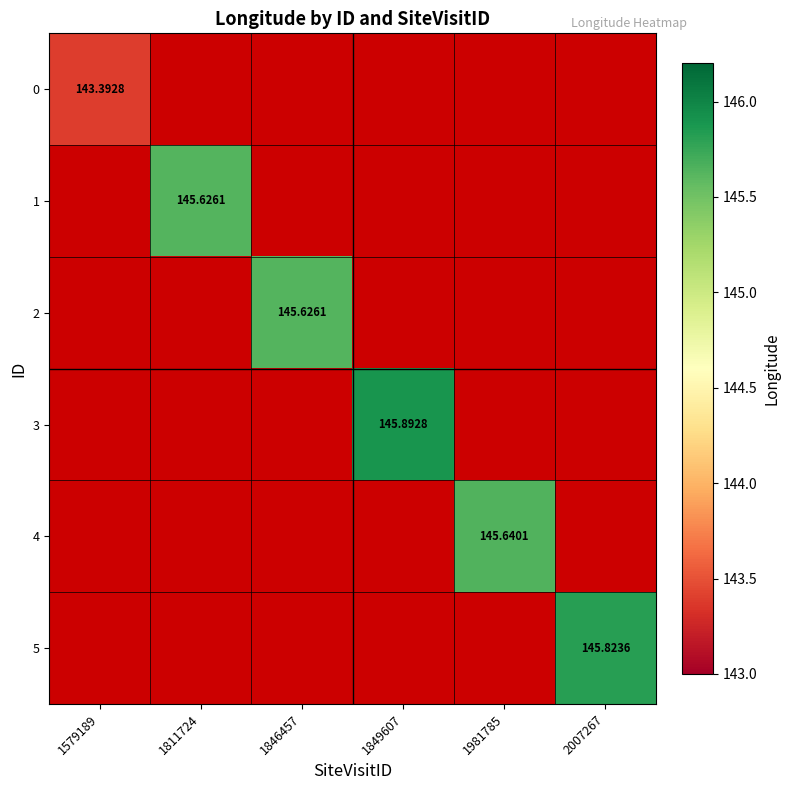

List the labels in order of 3 value, smallest first.

1579189, 1811724, 1846457, 1981785, 2007267, 1849607